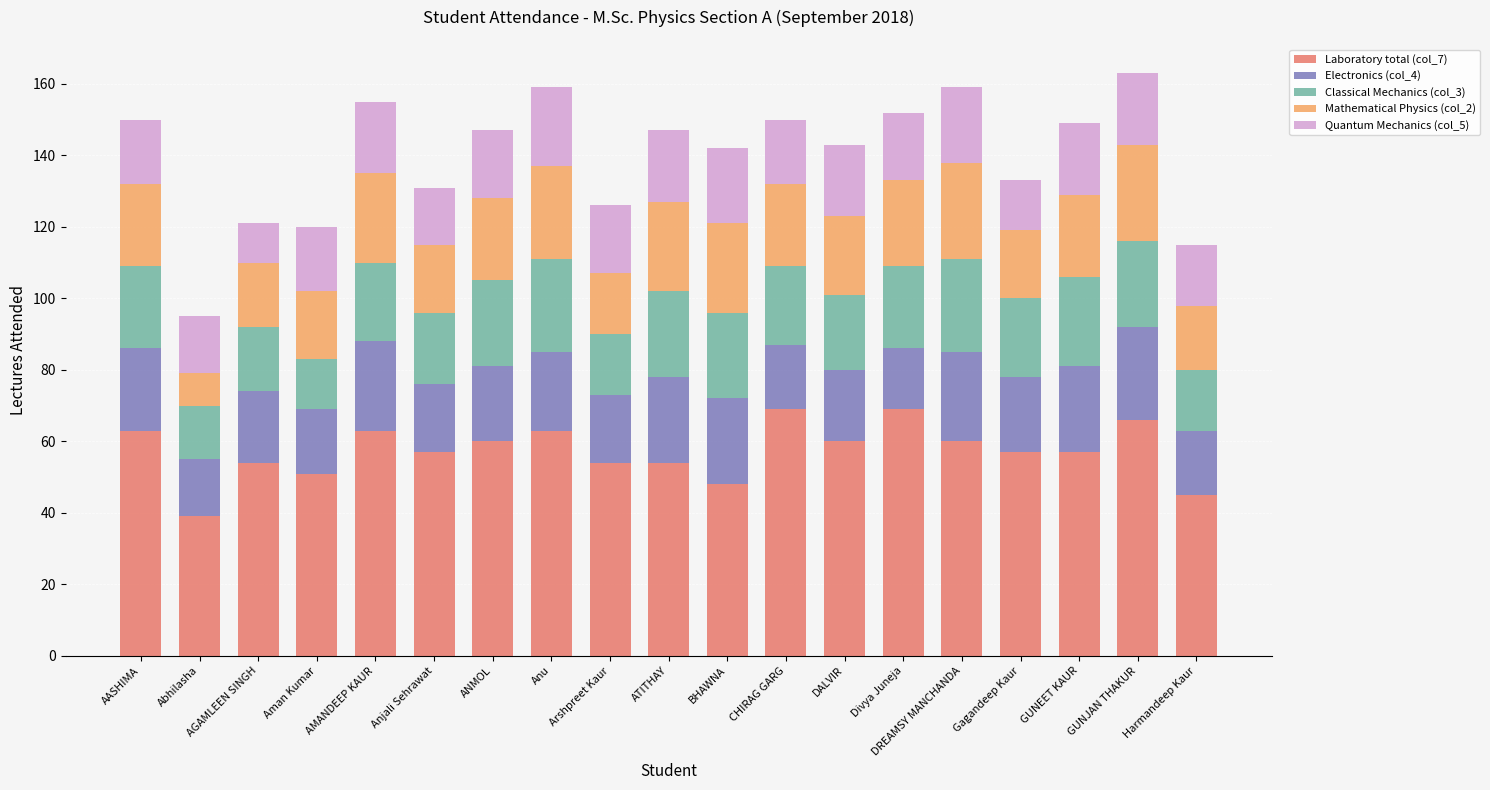

What is the sum of the Laboratory total (col_7) values at AASHIMA and CHIRAG GARG?

132